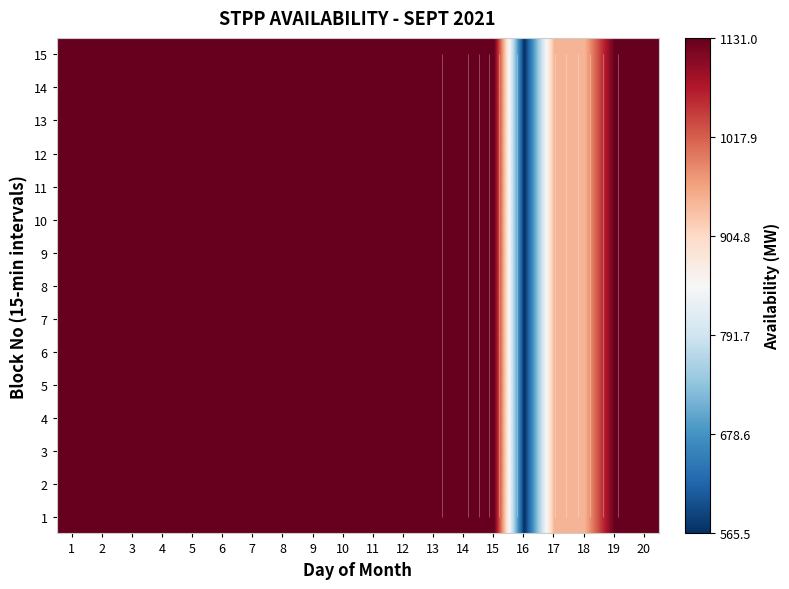

The value of 5 at 20 is 1658.2. True or false?

False